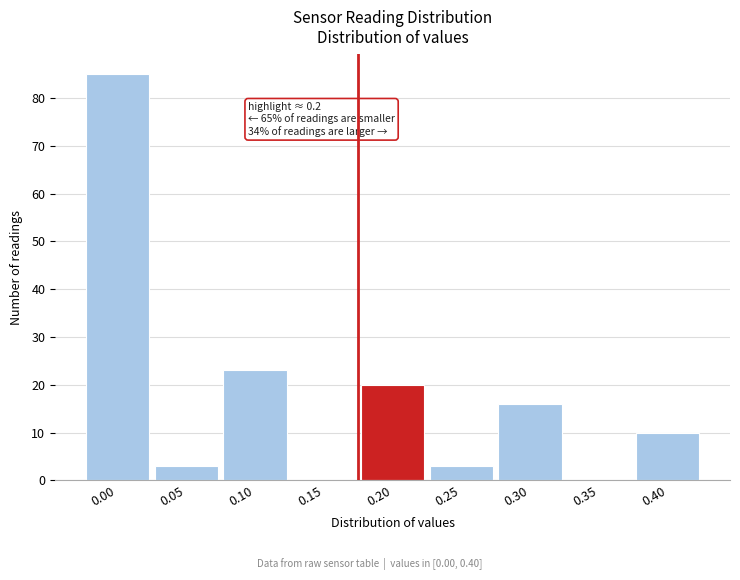

Reading left to right, transcribe all the data shown in this chart.

0.00=85	0.05=3	0.10=23	0.15=0	0.20=20	0.25=3	0.30=16	0.35=0	0.40=10